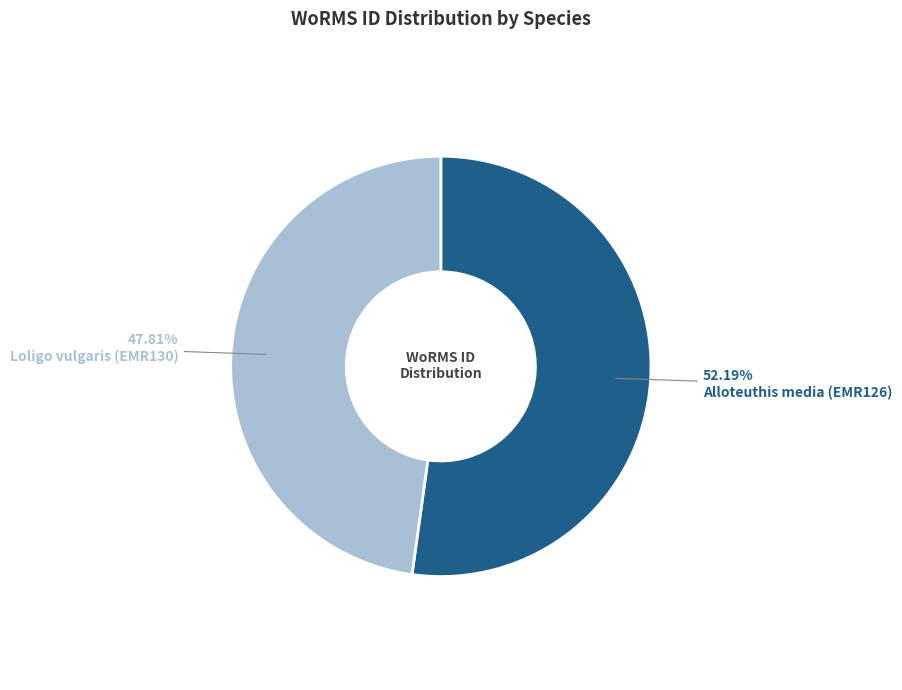

Is there any slice that represents more than half of the pie?

Yes